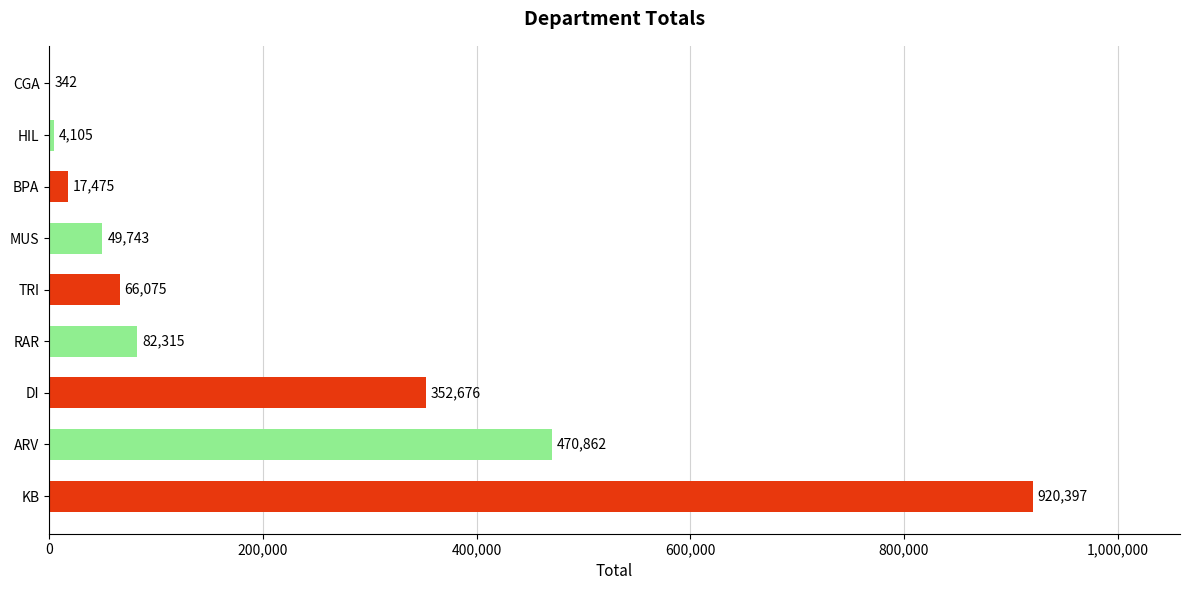

The chart shows a value of 352676 at DI. True or false?

True